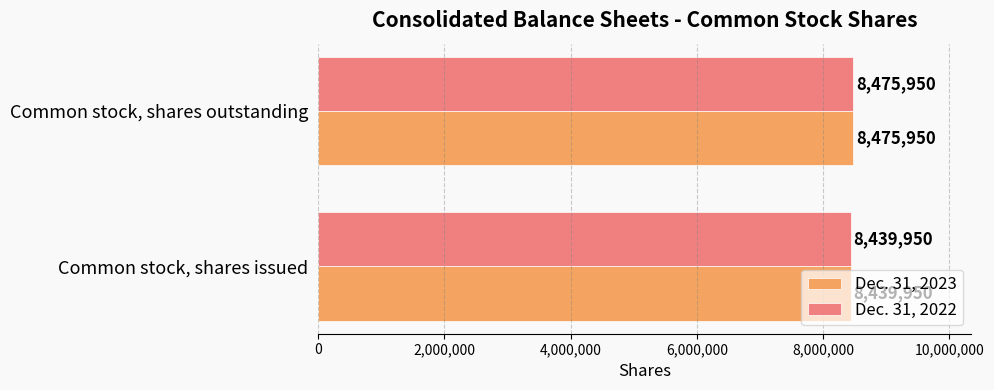

At which category is the sum across all series the highest?

Common stock, shares outstanding